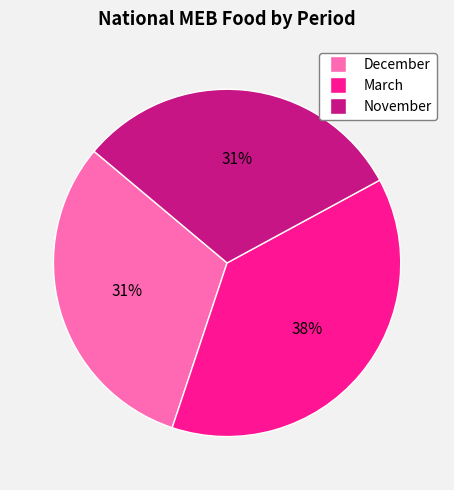

Which slice is the largest?

March